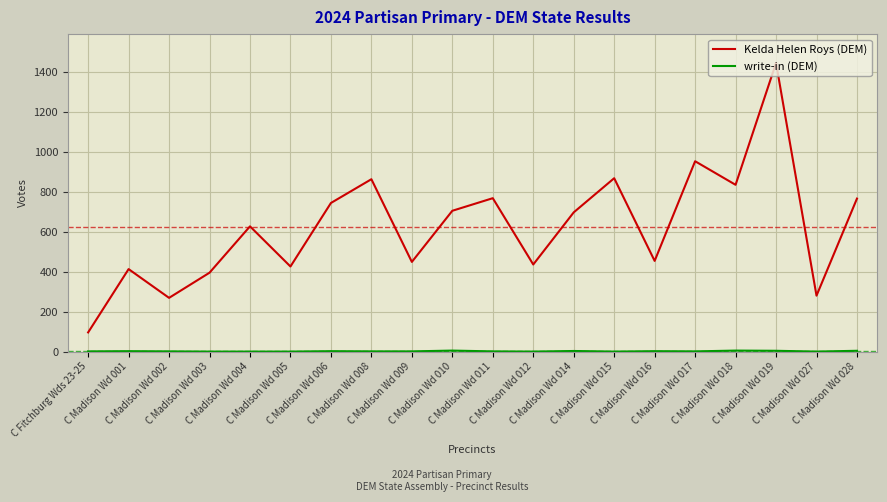

What is the highest value of the Kelda Helen Roys (DEM) series?

1445